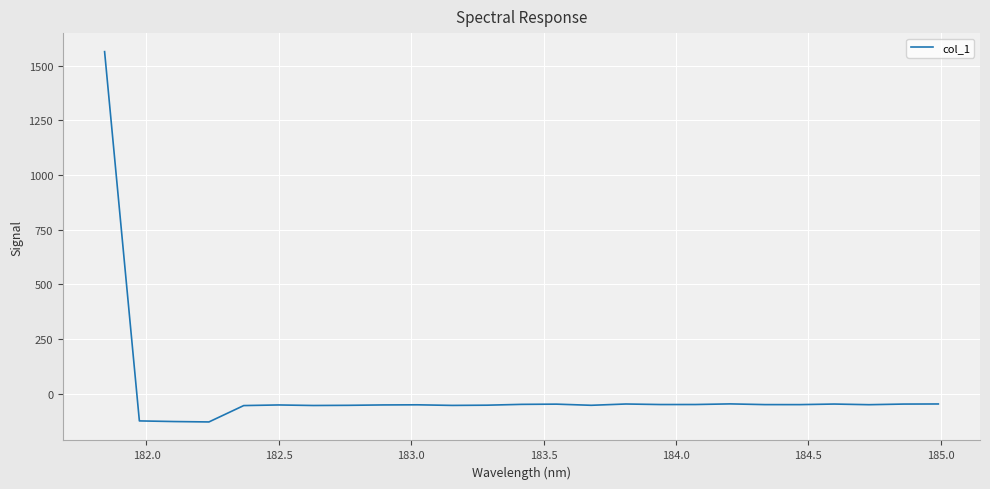

What is the minimum value shown in the chart?

-129.3